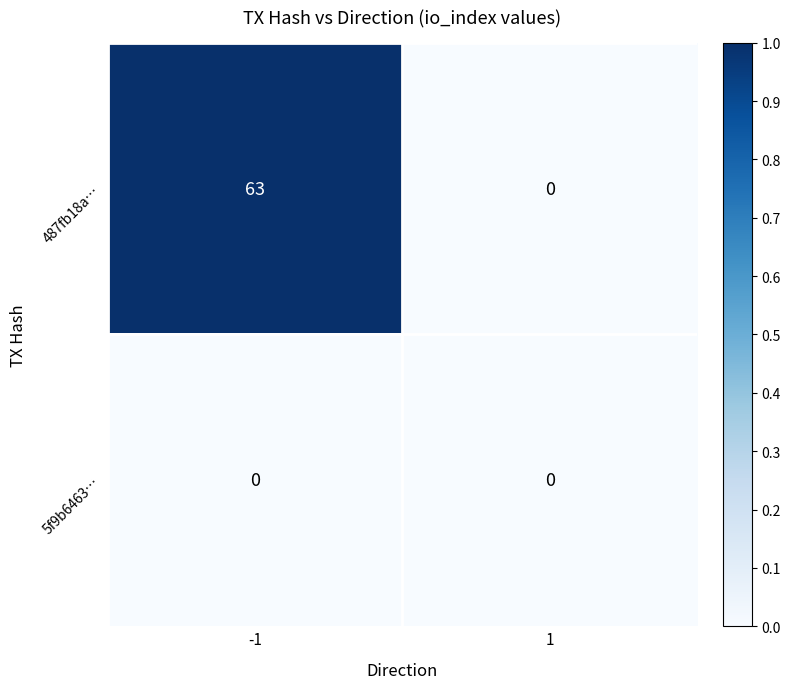

The 5f9b6463… series shows 0 at -1. True or false?

True